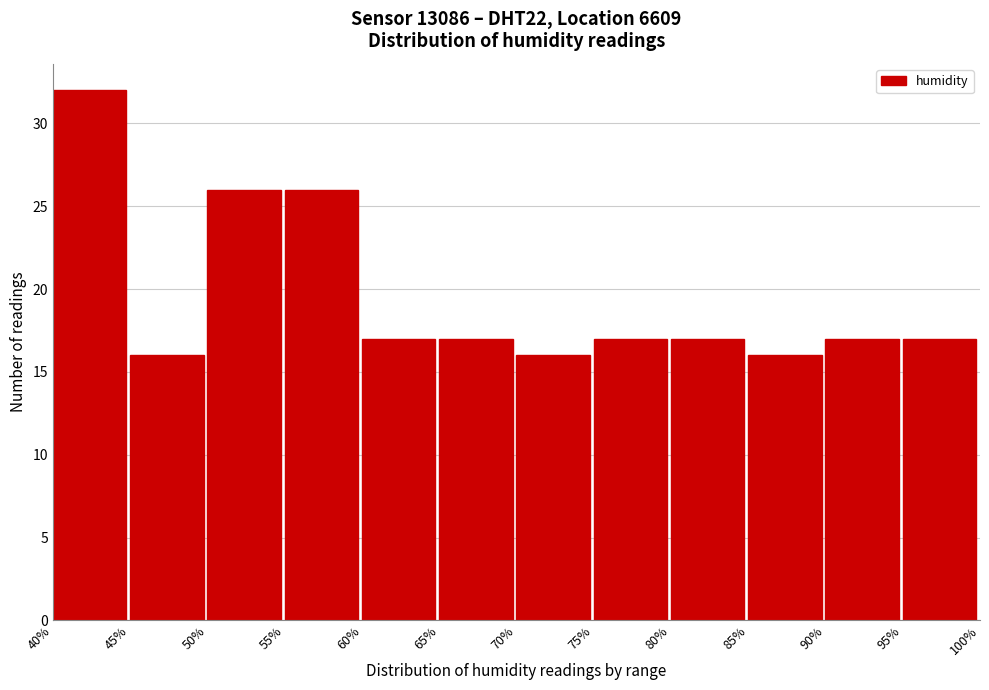

Which range on the x-axis has the tallest bar?

40% to 45%